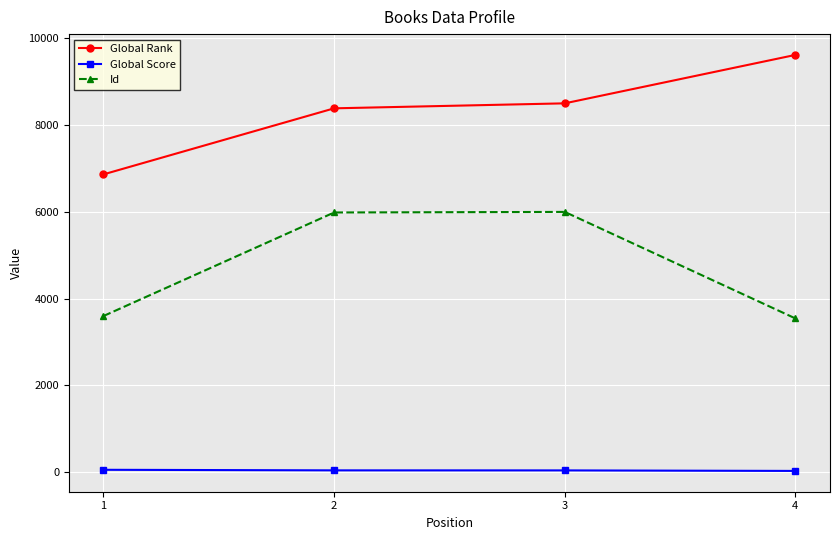

The value of Global Rank at 1 is 1733. True or false?

False